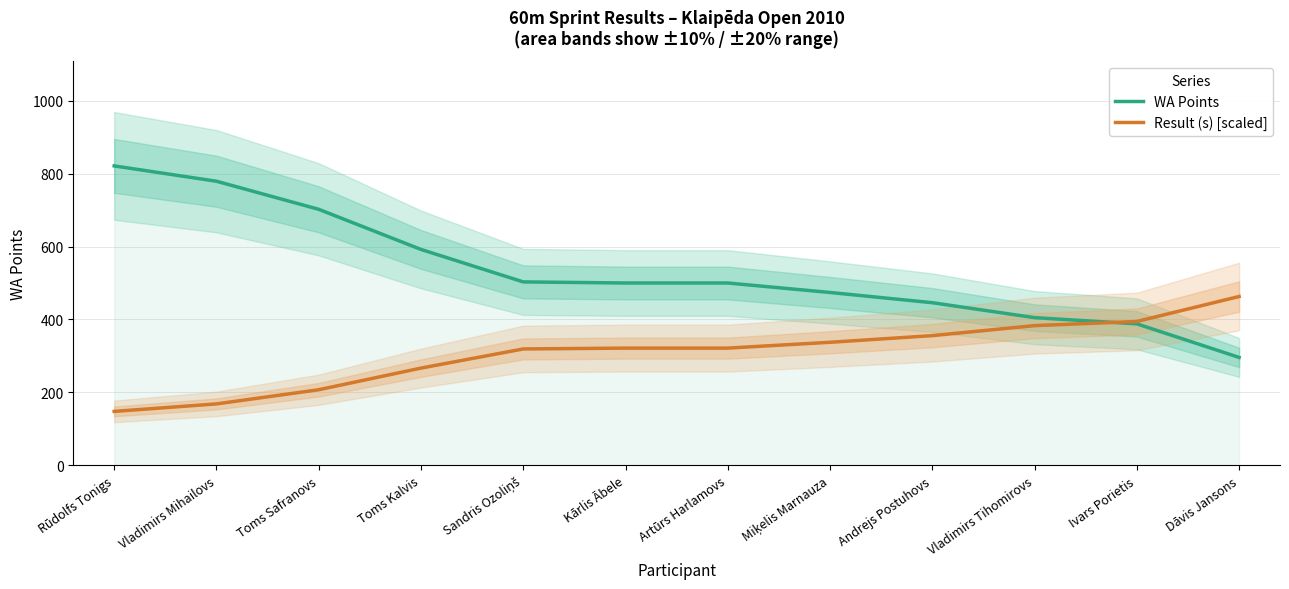

Is this an area chart (filled region under the line)?

No